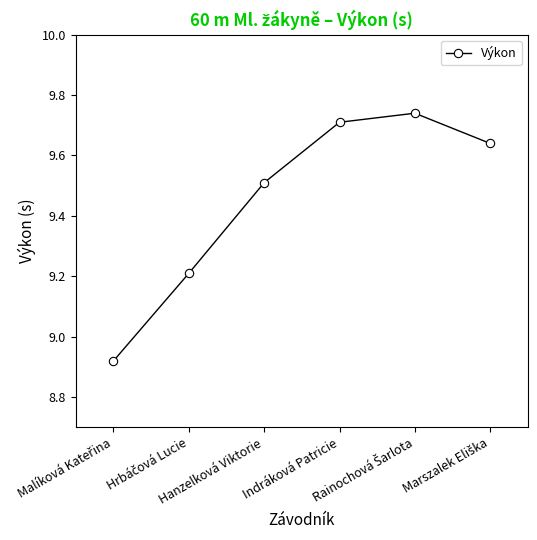

How many data points are above 9?

5